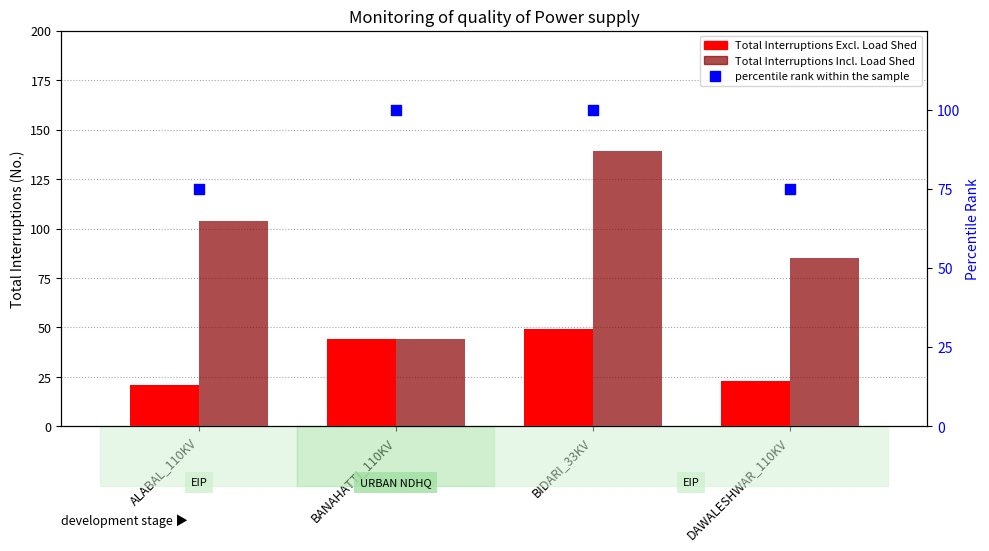

Which series has the largest total across all categories?

Total Interruptions Incl. Load Shed